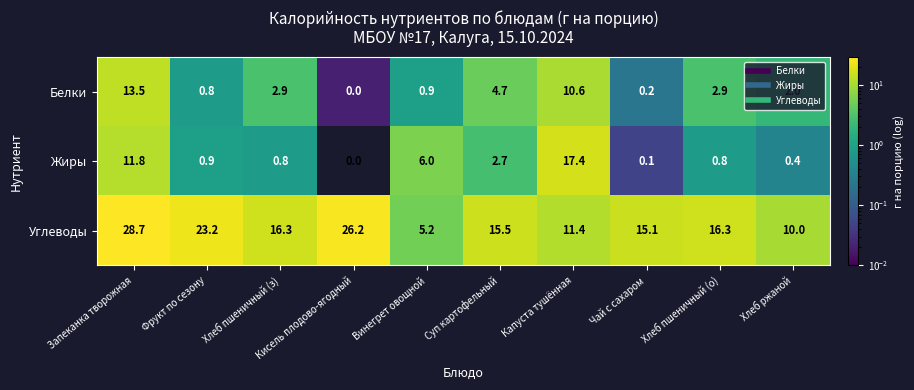

The value of Углеводы at Фрукт по сезону is 5.5. True or false?

False